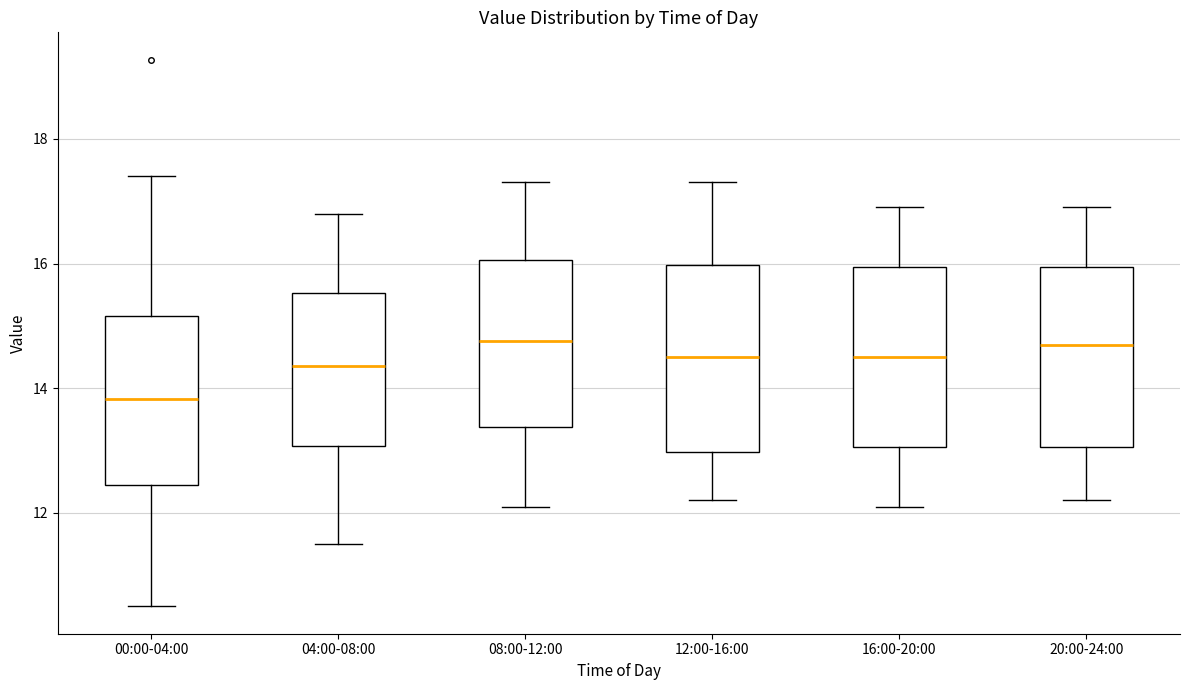

Reading left to right, read every box against the y-axis: the position of its median line, the range the box covers, and the ends of its whiskers. The values are not printed on the chart, so give them approximately, as read against the axis.

00:00-04:00: median 13.8, box 12.4 to 15.2, whiskers 10.6 to 17.4
04:00-08:00: median 14.4, box 13.0 to 15.6, whiskers 11.6 to 16.8
08:00-12:00: median 14.8, box 13.4 to 16.0, whiskers 12.2 to 17.4
12:00-16:00: median 14.6, box 13.0 to 16.0, whiskers 12.2 to 17.4
16:00-20:00: median 14.6, box 13.0 to 16.0, whiskers 12.2 to 17.0
20:00-24:00: median 14.8, box 13.0 to 16.0, whiskers 12.2 to 17.0